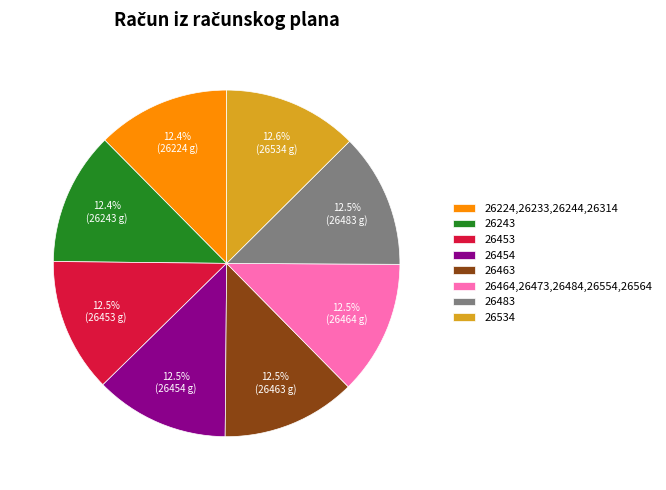

What is the ratio of the value at 26243 to the value at 26224,26233,26244,26314?

1.0